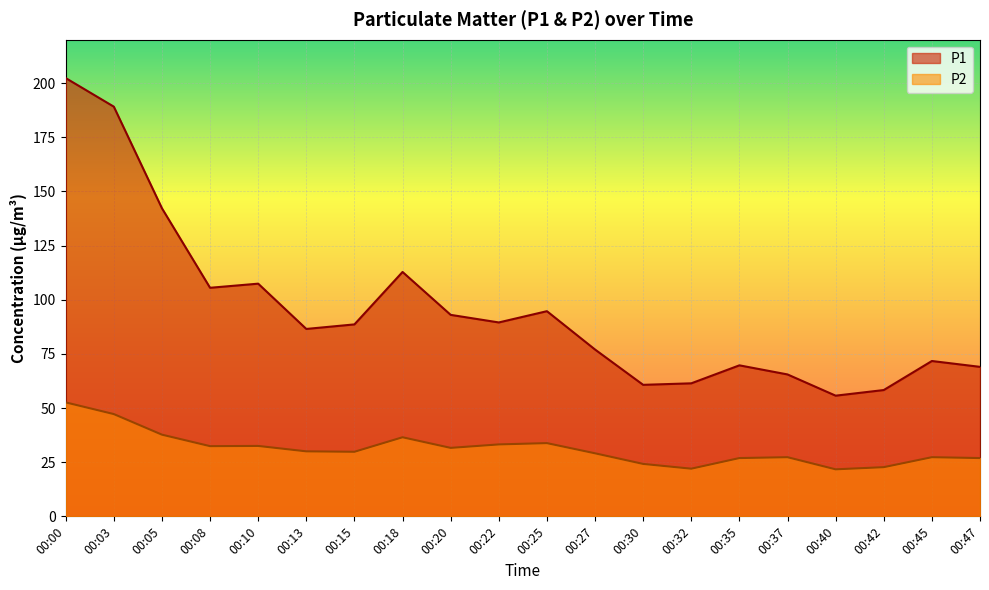

What is the lowest value of the P1 series?

55.7